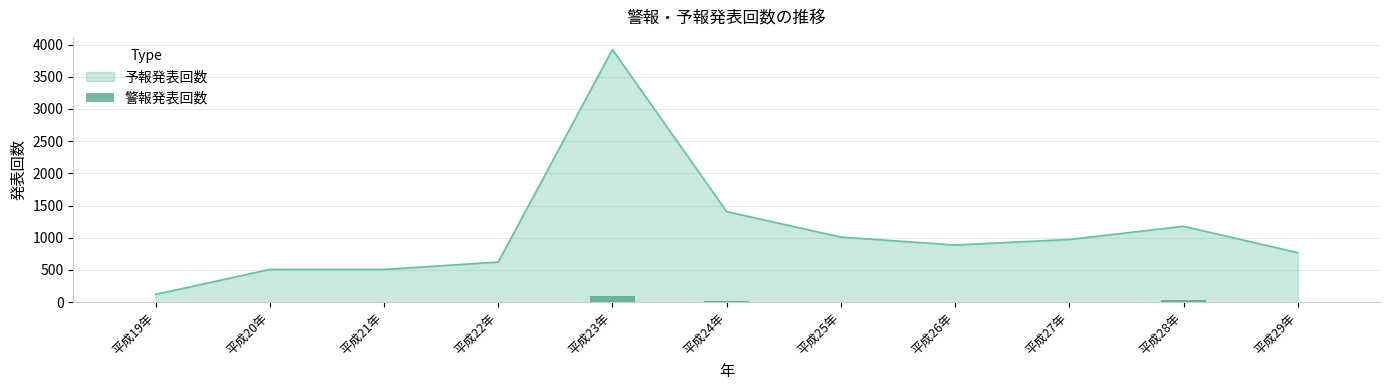

How many data points are less than 7?

4